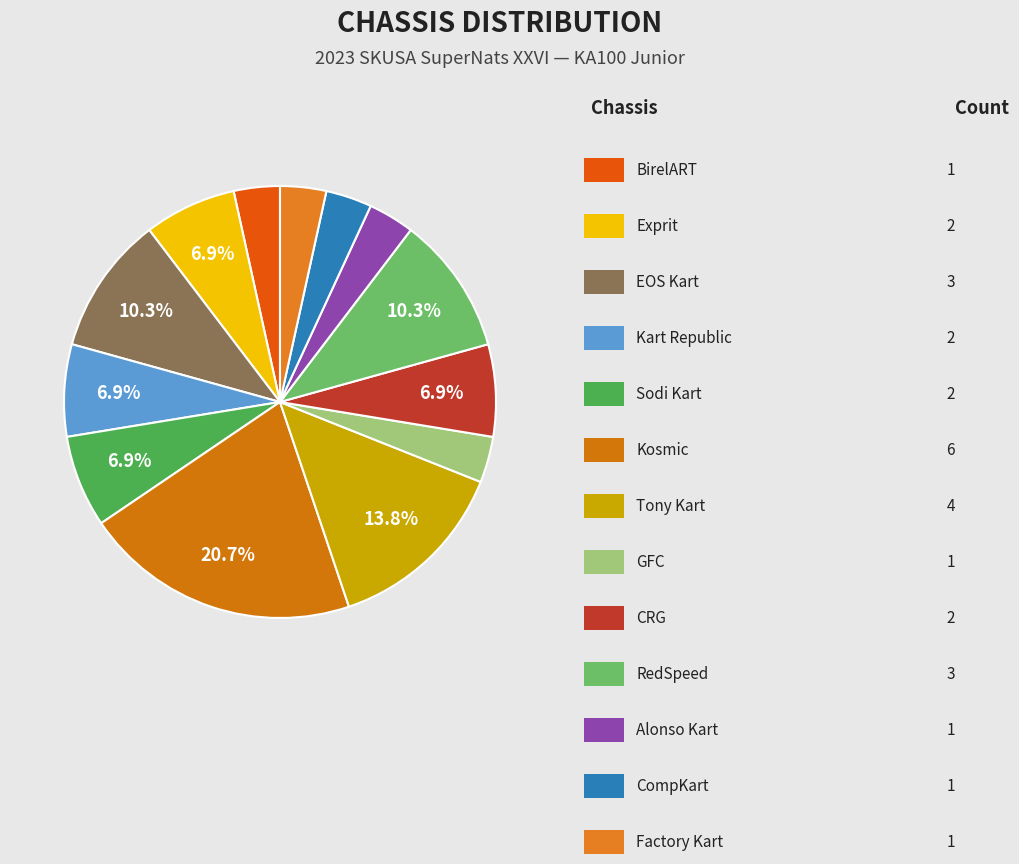

How many slices are in this pie chart?

13